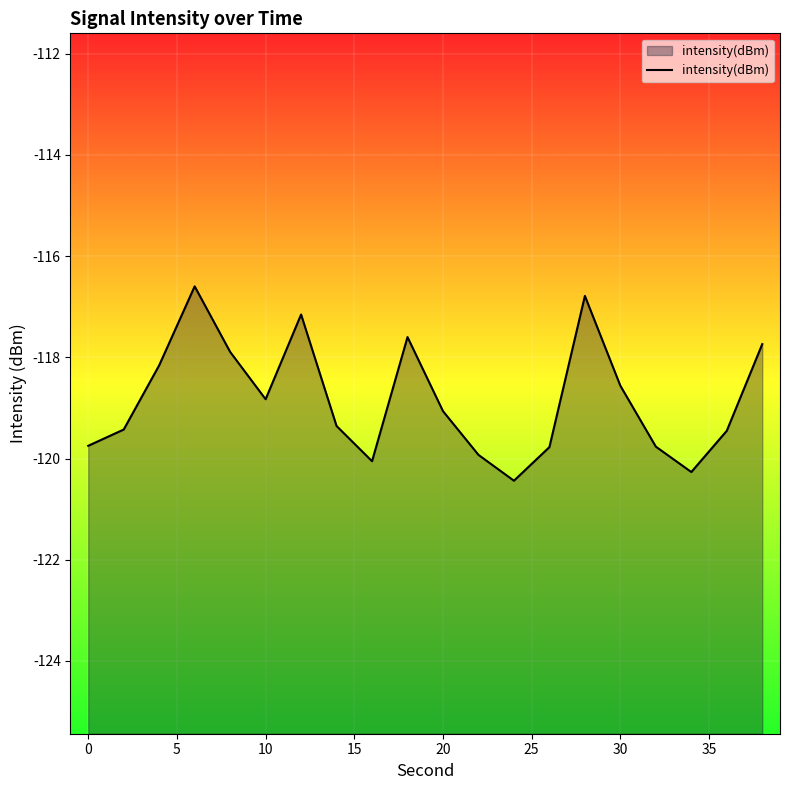

The value at 30 is -30.6. True or false?

False